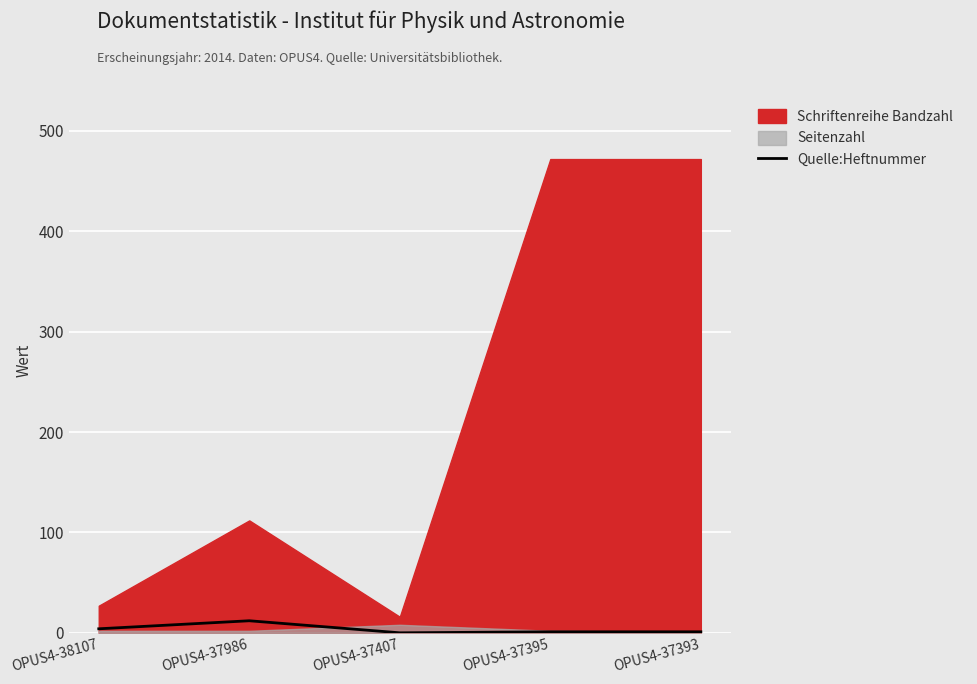

At which category does the data reach its first local peak?

OPUS4-37986